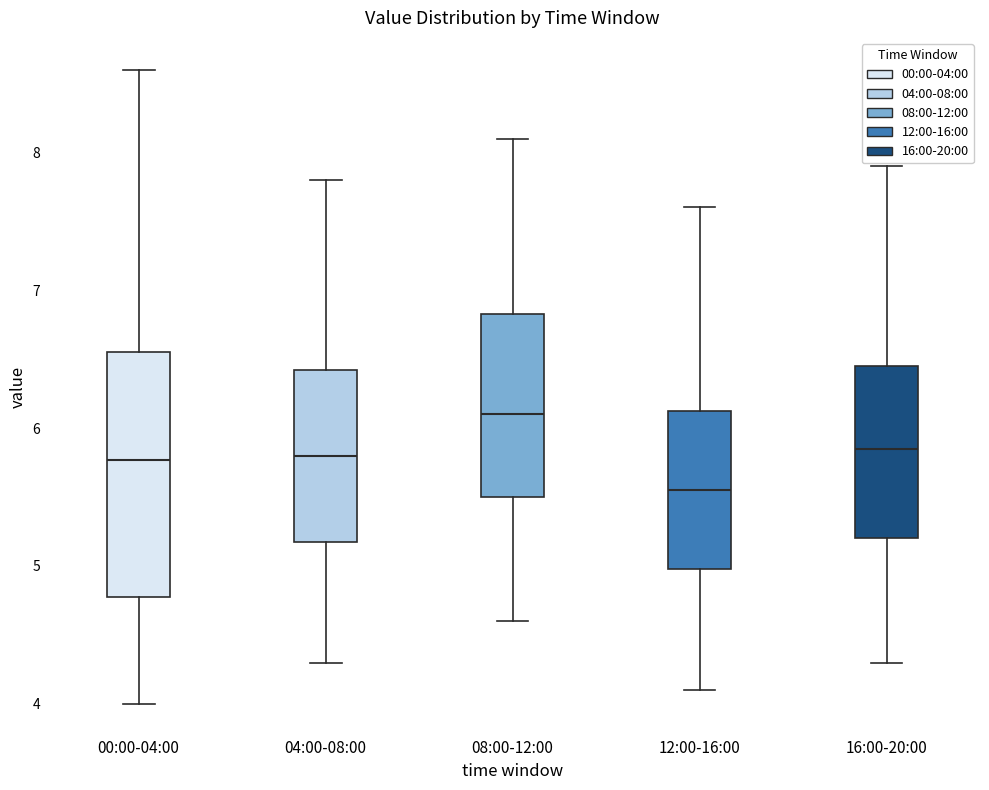

Comparing the boxes themselves (not the whiskers), which one is the tallest?

00:00-04:00